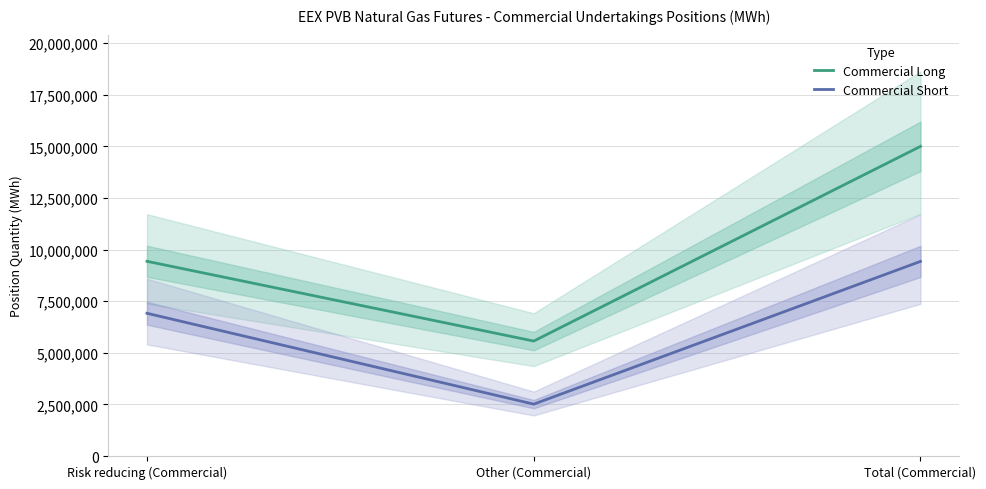

Rank the series by their average value, from highest to lowest.

Commercial Long, Commercial Short